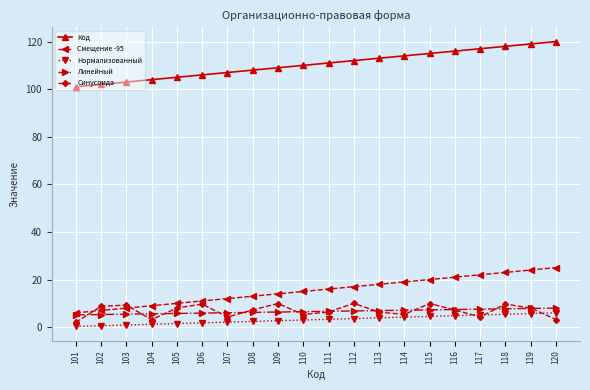

True or false: Нормализованный and Смещение -95 intersect in this chart.

False